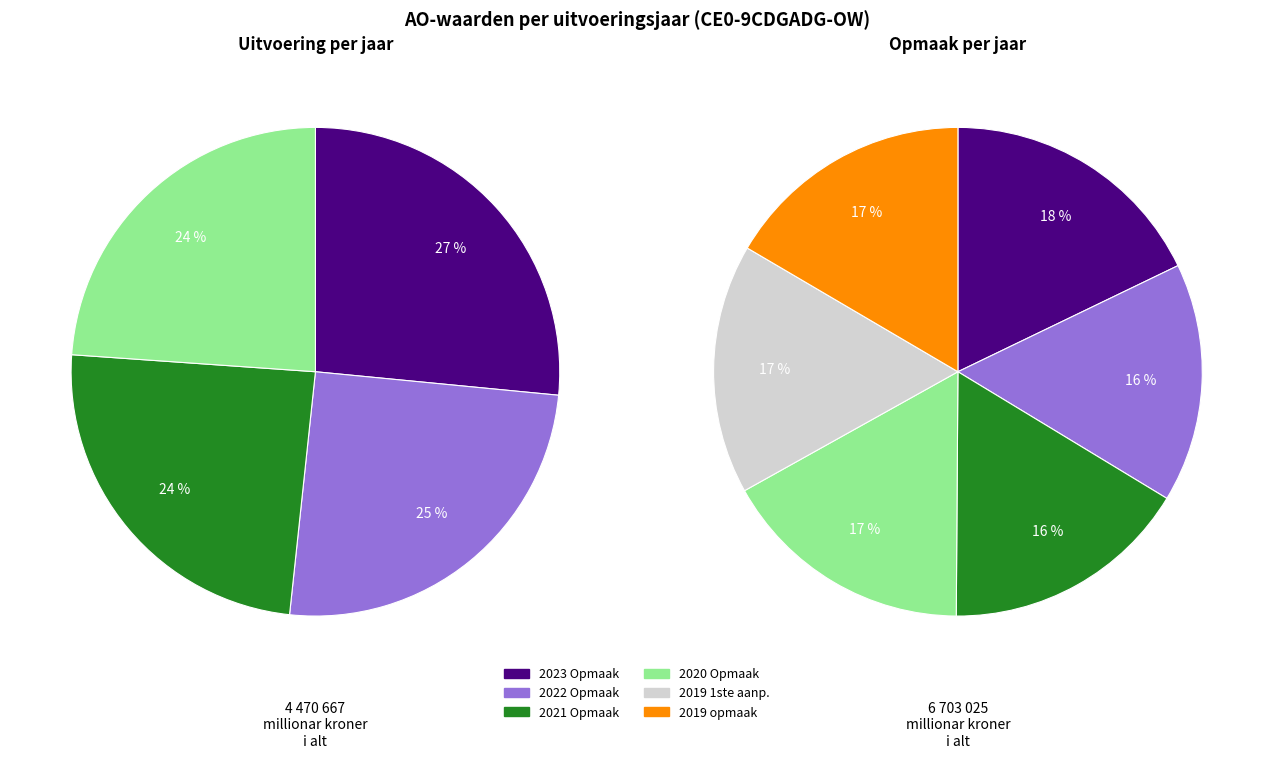

To the nearest percent, what is the average slice percentage?

17%